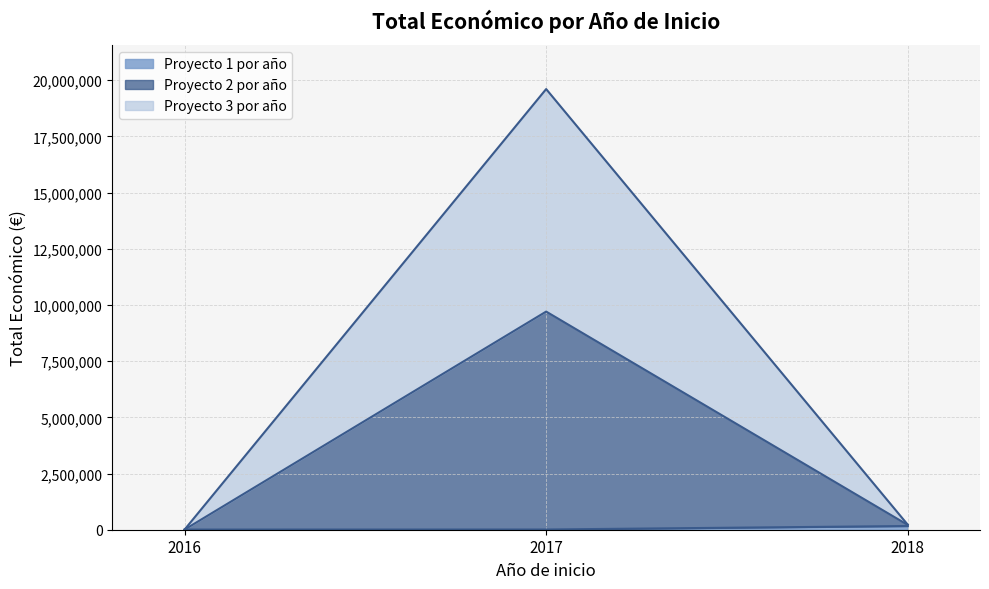

The chart shows a value of 70637 at 2018. True or false?

False